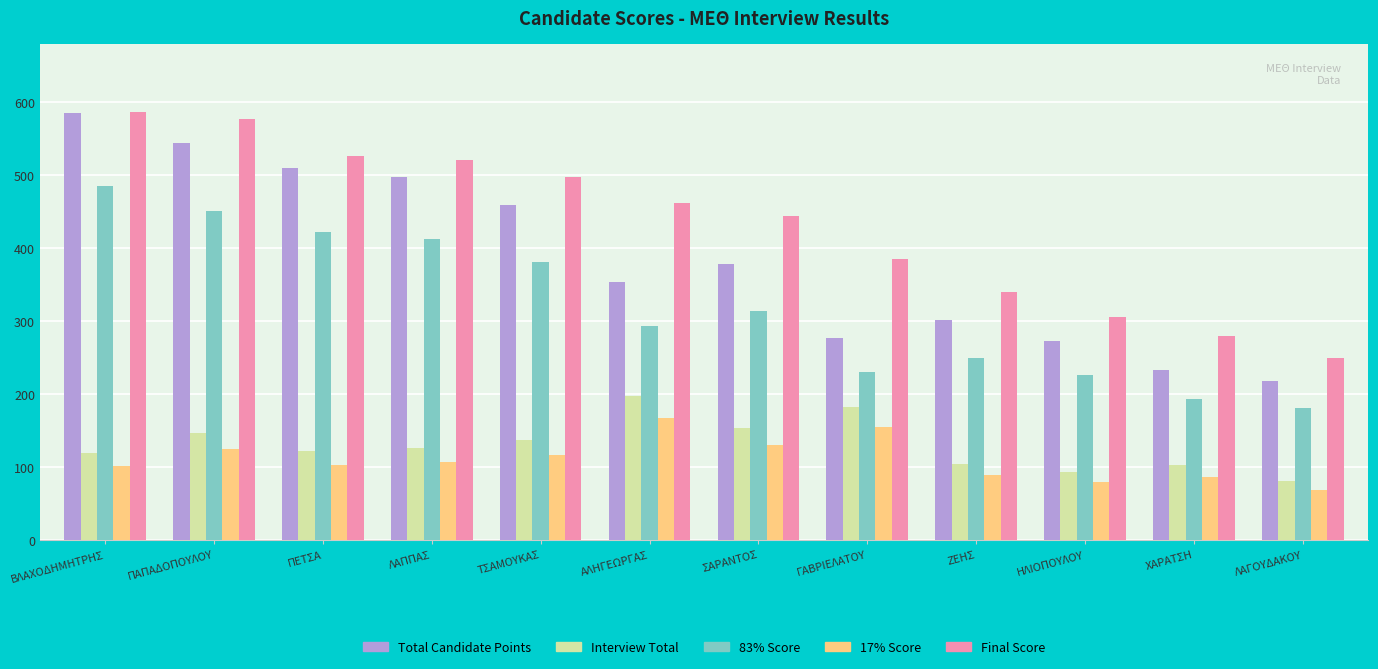

What is the minimum value for Final Score?

249.6